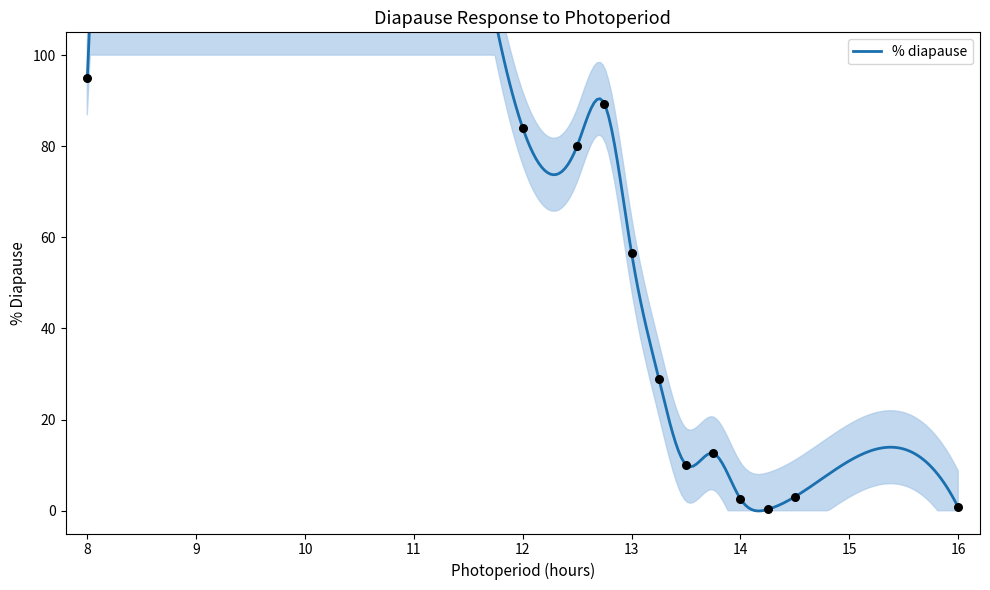

Between 13.25 and 14.25, which is larger?

13.25